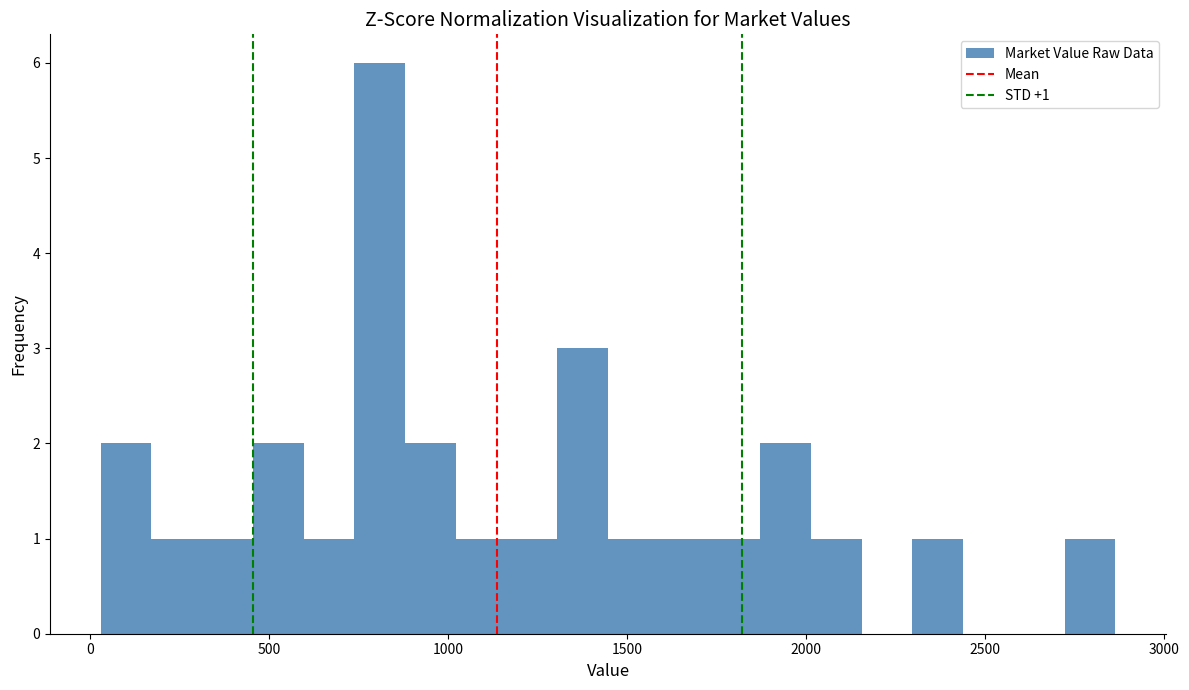

Around what value on the x-axis is the tallest bar? Give the approximate position of its centre, as read against the axis.

800